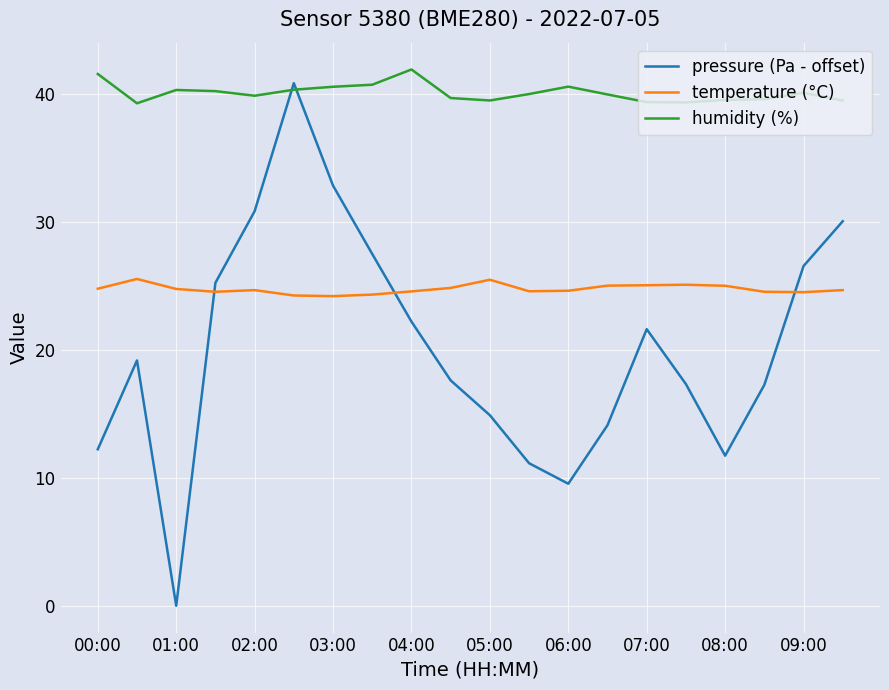

True or false: humidity (%) and temperature (°C) intersect in this chart.

False